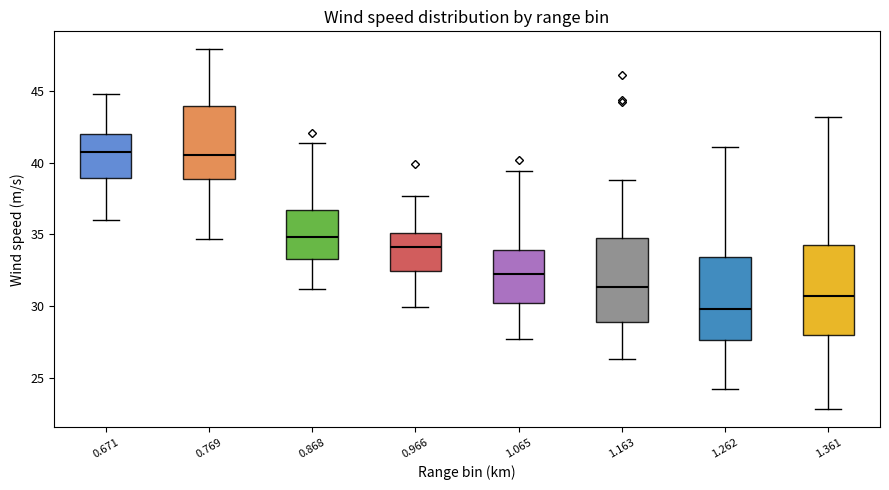

Reading left to right, read every box against the y-axis: the position of its median line, the range the box covers, and the ends of its whiskers. The values are not printed on the chart, so give them approximately, as read against the axis.

0.671: median 41.0, box 39.0 to 42.0, whiskers 36.0 to 45.0
0.769: median 40.5, box 39.0 to 44.0, whiskers 34.5 to 48.0
0.868: median 35.0, box 33.5 to 36.5, whiskers 31.0 to 41.5
0.966: median 34.0, box 32.5 to 35.0, whiskers 30.0 to 37.5
1.065: median 32.5, box 30.0 to 34.0, whiskers 27.5 to 39.5
1.163: median 31.5, box 29.0 to 35.0, whiskers 26.5 to 39.0
1.262: median 30.0, box 27.5 to 33.5, whiskers 24.0 to 41.0
1.361: median 30.5, box 28.0 to 34.5, whiskers 23.0 to 43.0